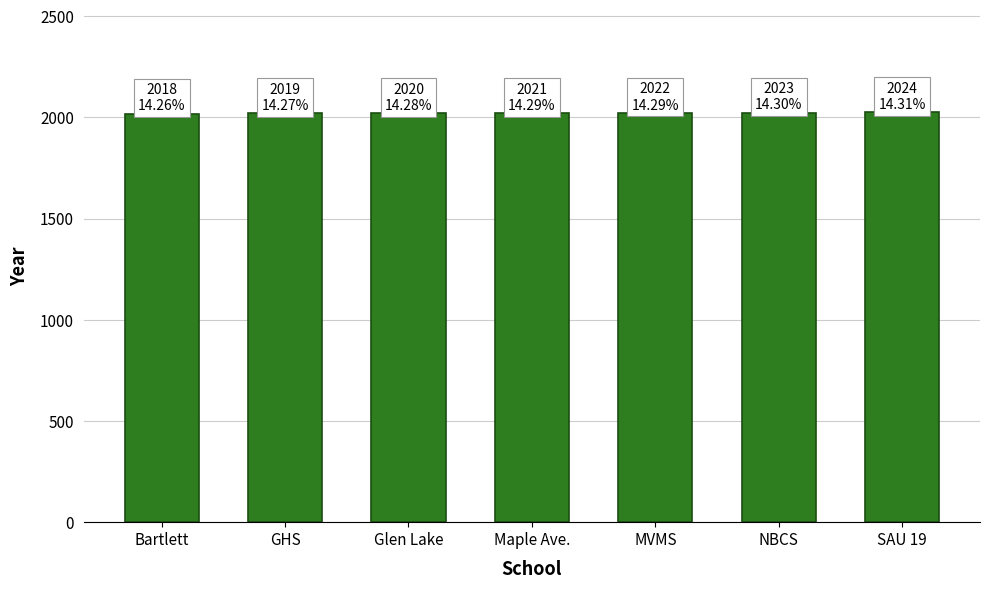

What is the difference between the maximum and minimum values?

6